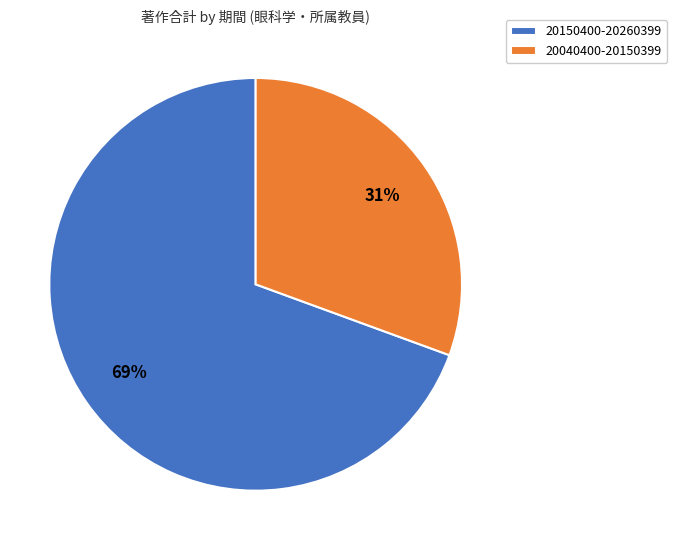

To the nearest percent, what portion does 20150400-20260399 represent?

69%